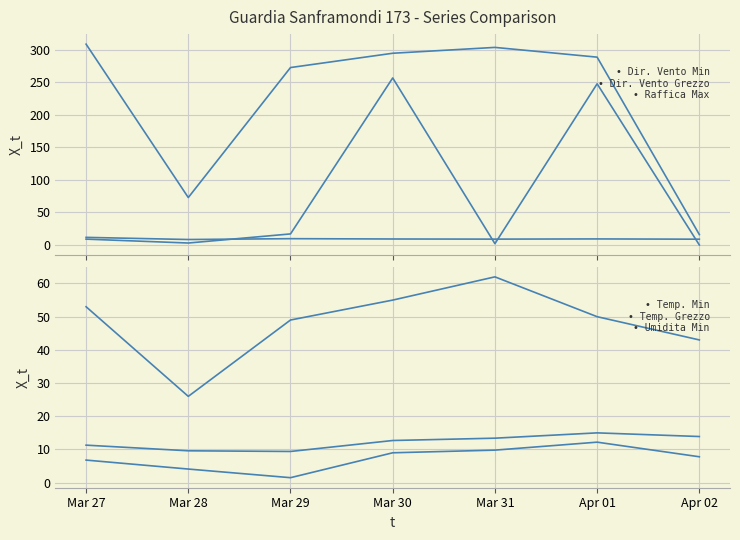

Reading right to left, transcribe all the data shown in this chart.

Dir. Vento Min: Apr 02=0.0	Apr 01=248.0	Mar 31=2.0	Mar 30=257.0	Mar 29=17.0	Mar 28=3.0	Mar 27=9.0
Dir. Vento Grezzo: Apr 02=16.0	Apr 01=289.0	Mar 31=304.0	Mar 30=295.0	Mar 29=273.0	Mar 28=73.0	Mar 27=309.0
Raffica Max: Apr 02=8.9	Apr 01=9.3	Mar 31=9.0	Mar 30=9.2	Mar 29=9.7	Mar 28=8.4	Mar 27=11.7
Temp. Min: Apr 02=7.8	Apr 01=12.2	Mar 31=9.8	Mar 30=9.0	Mar 29=1.5	Mar 28=4.1	Mar 27=6.8
Temp. Grezzo: Apr 02=13.9	Apr 01=15.0	Mar 31=13.4	Mar 30=12.7	Mar 29=9.4	Mar 28=9.6	Mar 27=11.3
Umidita Min: Apr 02=43.0	Apr 01=50.0	Mar 31=62.0	Mar 30=55.0	Mar 29=49.0	Mar 28=26.0	Mar 27=53.0